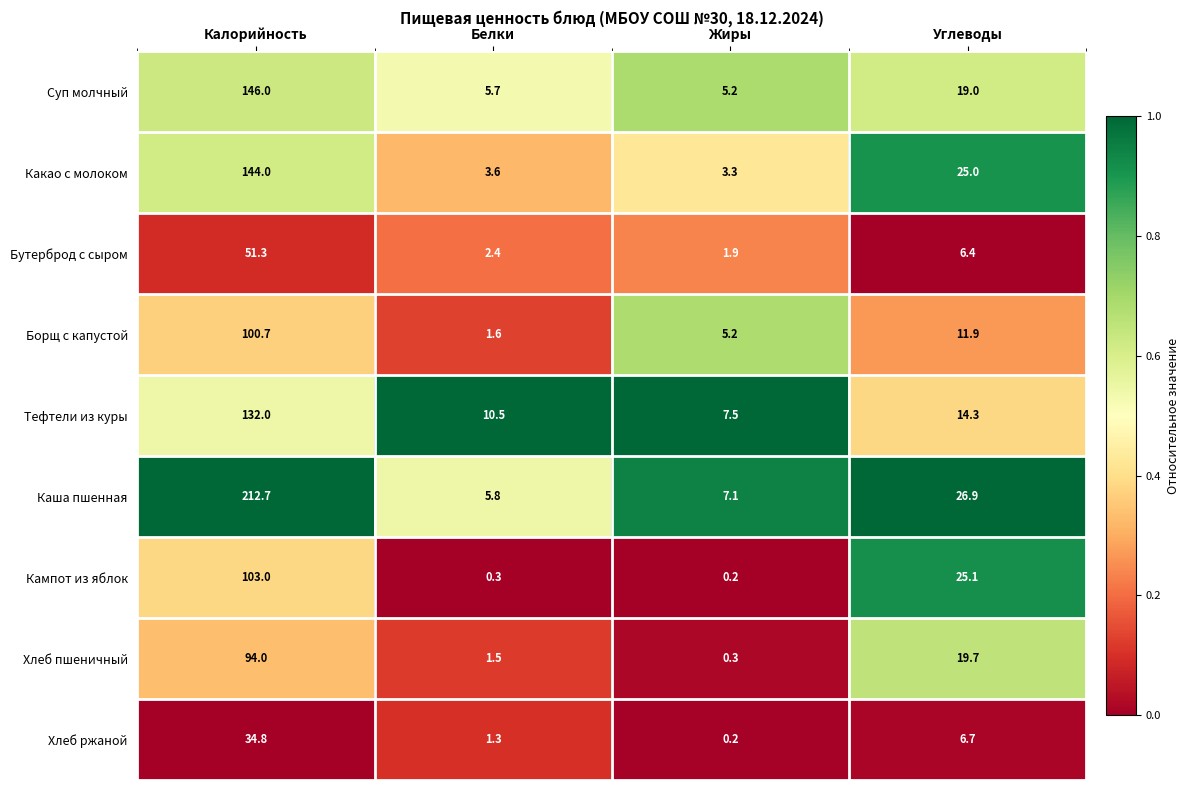

Which series has the largest range (max minus min)?

Каша пшенная